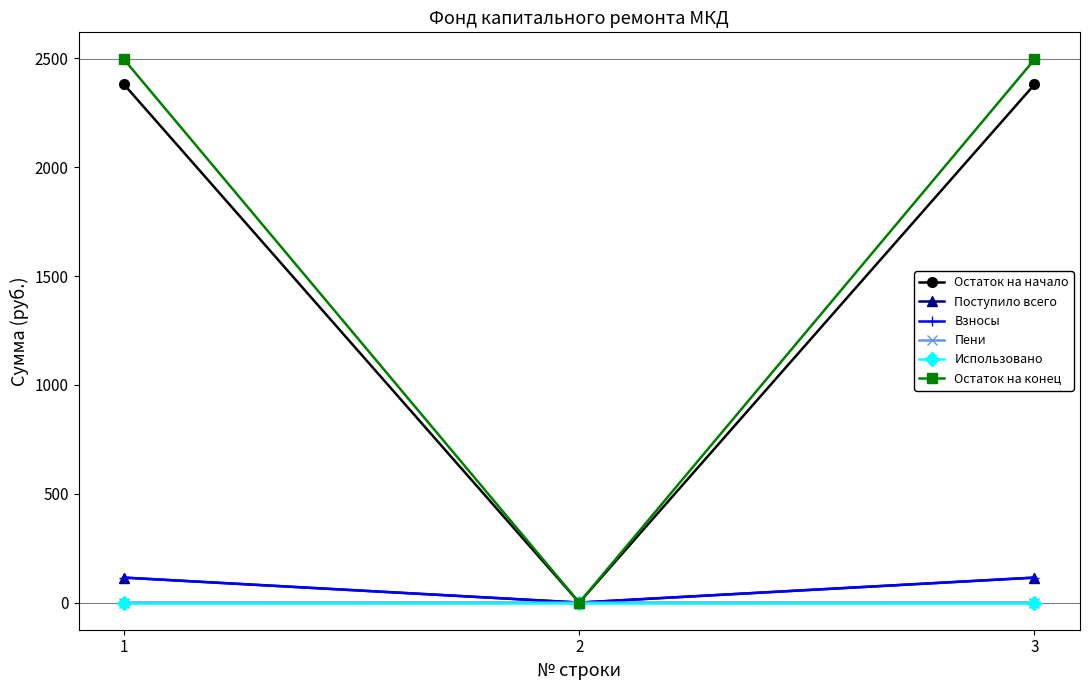

Is the value of Остаток на конец at 1 greater than the value of Остаток на начало at 3?

Yes